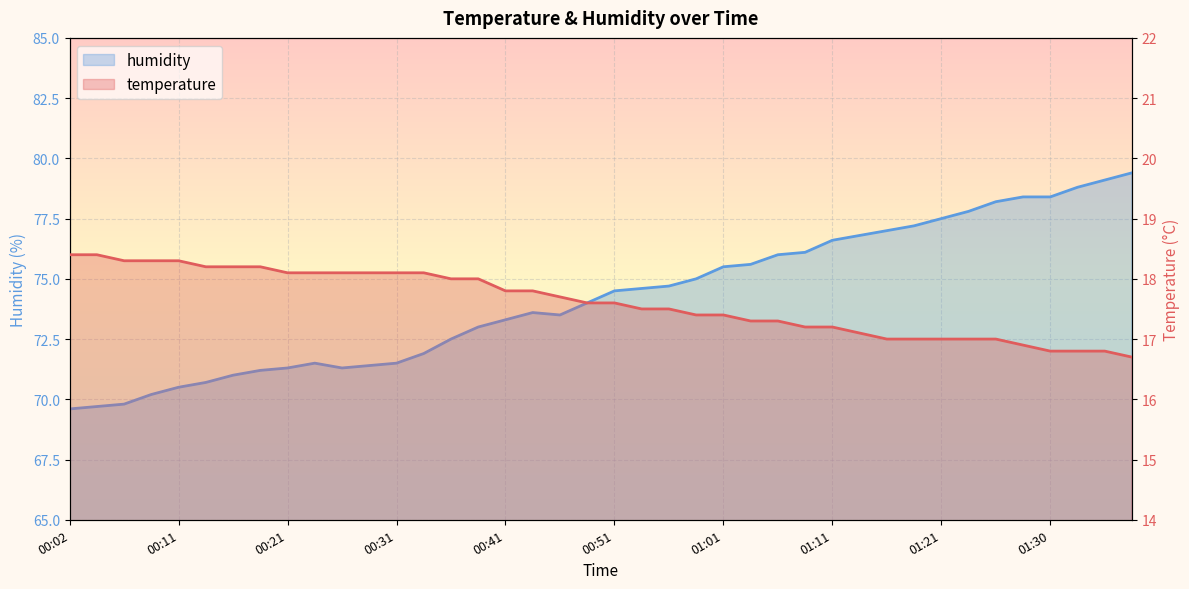

What is the greatest value displayed?

79.4